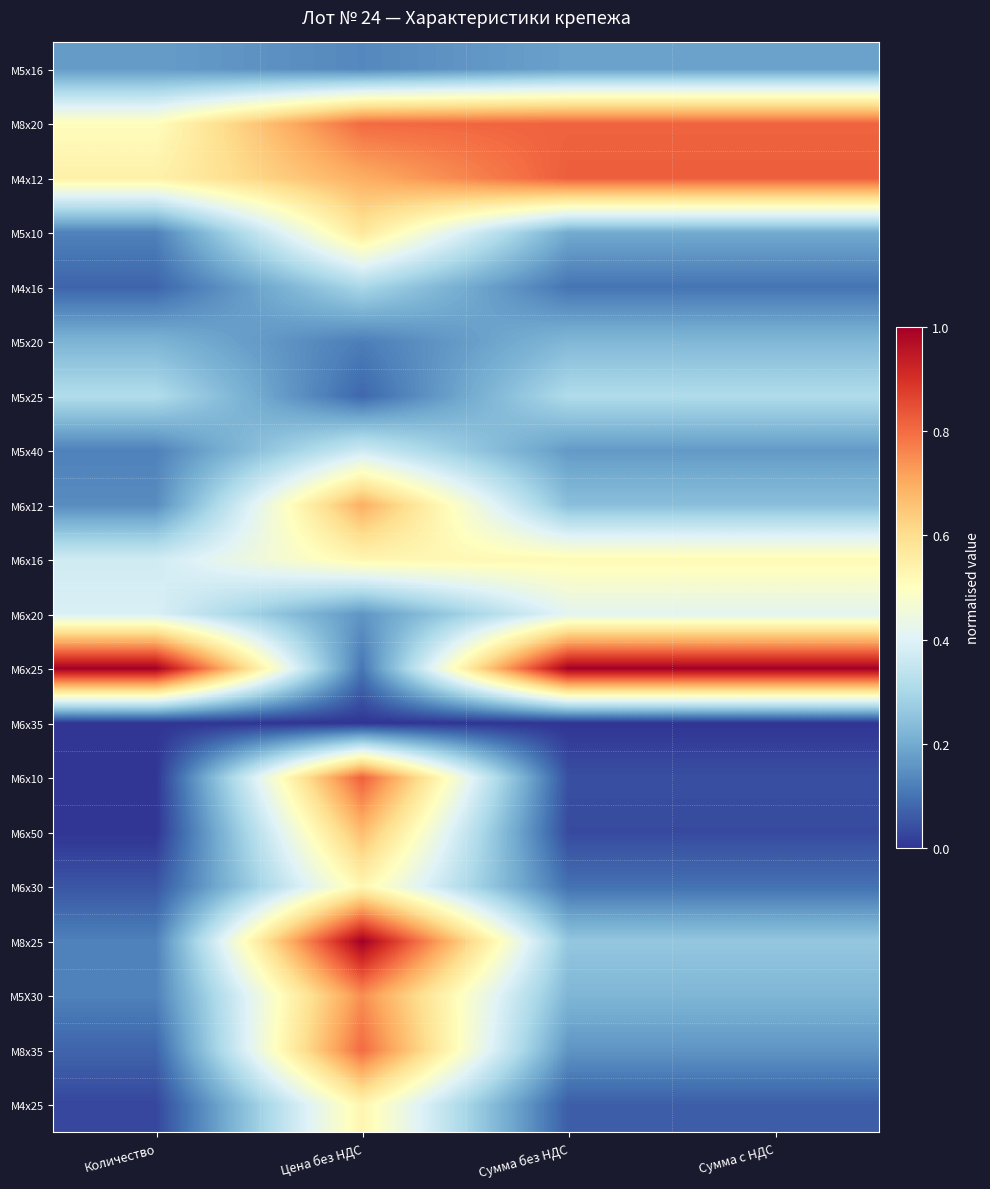

Rank the series by their maximum value, from lowest to highest.

М6х35, М5х16, М5х20, М4х16, М5х25, М5х40, М6х20, М6х16, М6х30, М4х25, М5х10, М6х50, М6х12, М5Х30, М8х35, М8х20, М6х10, М4х12, М8х25, М6х25